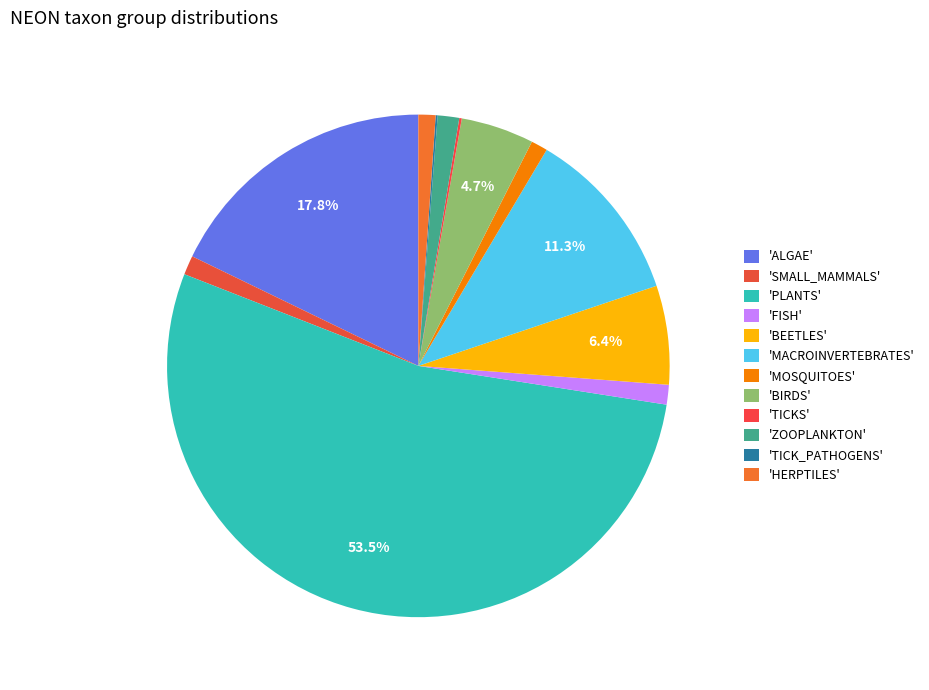

To the nearest percent, what is the average slice percentage?

8%